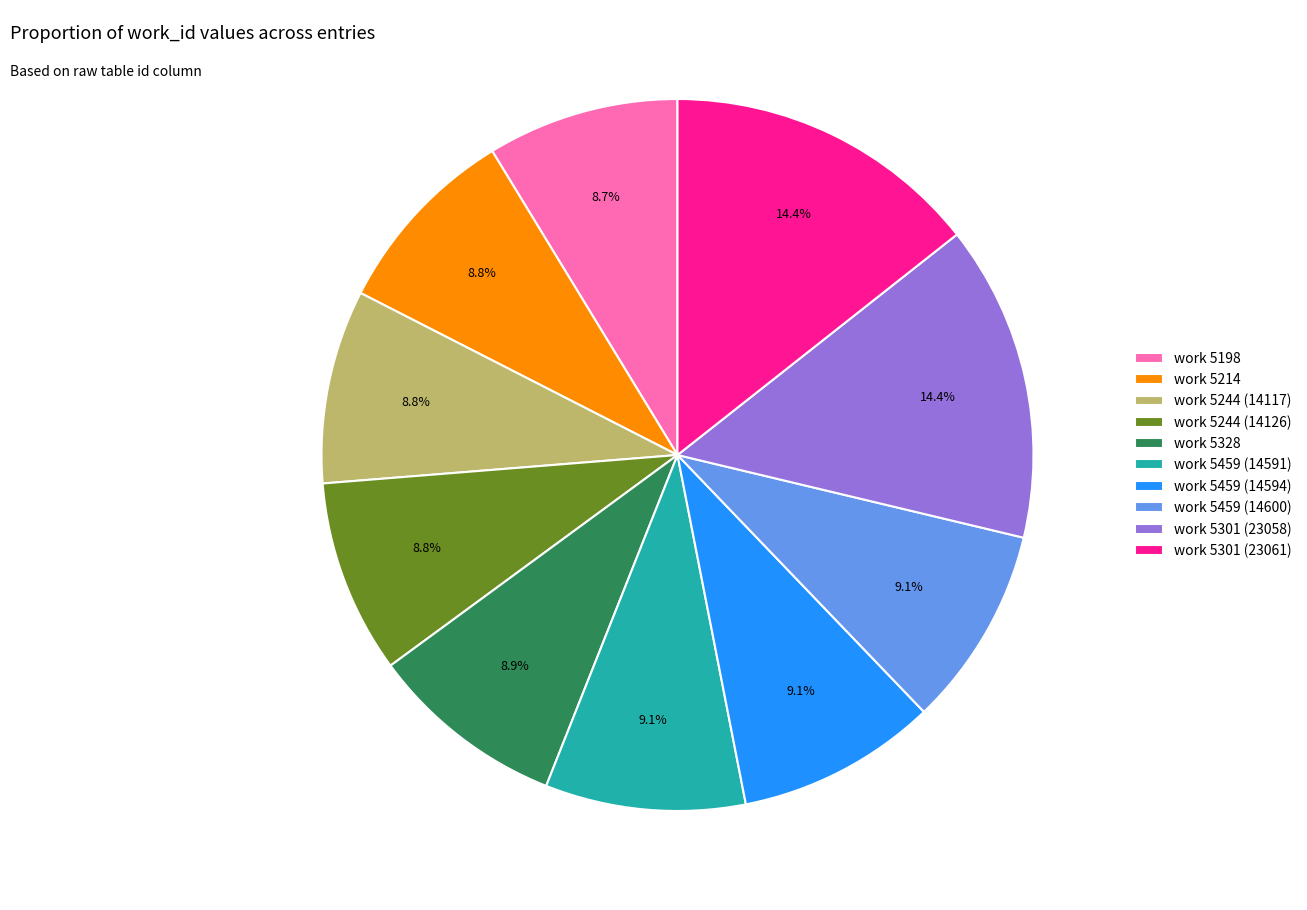

How many slices are in this pie chart?

10